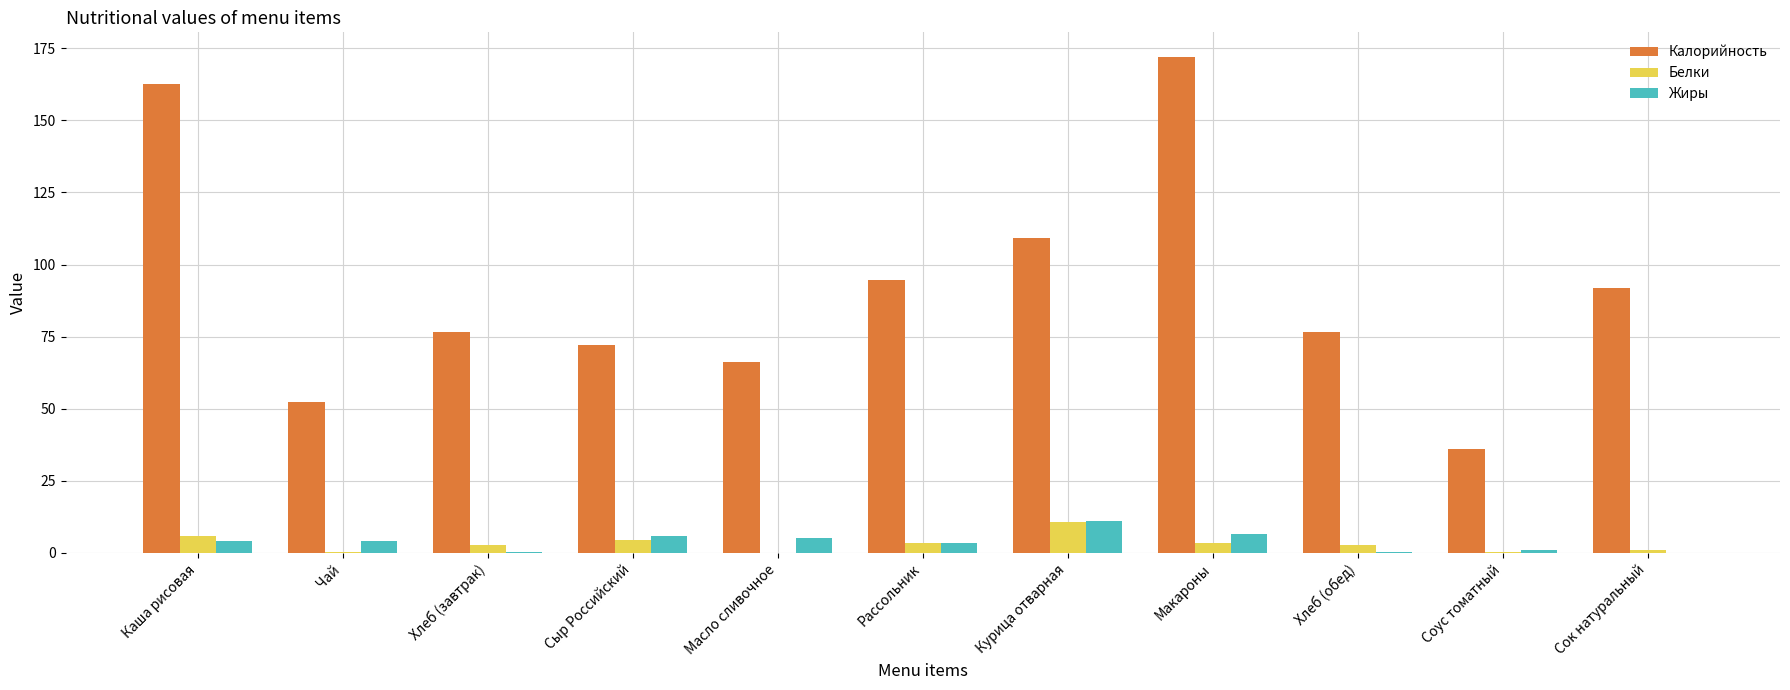

What is the sum of the Калорийность values at Сыр Российский and Курица отварная?

181.3